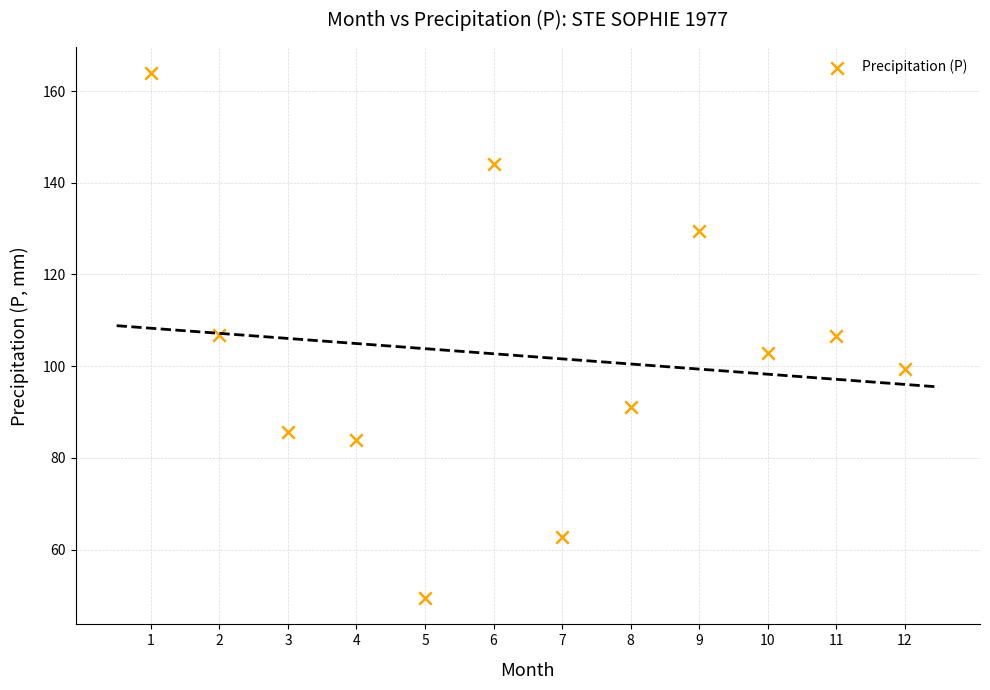

What is the average X value?

6.5